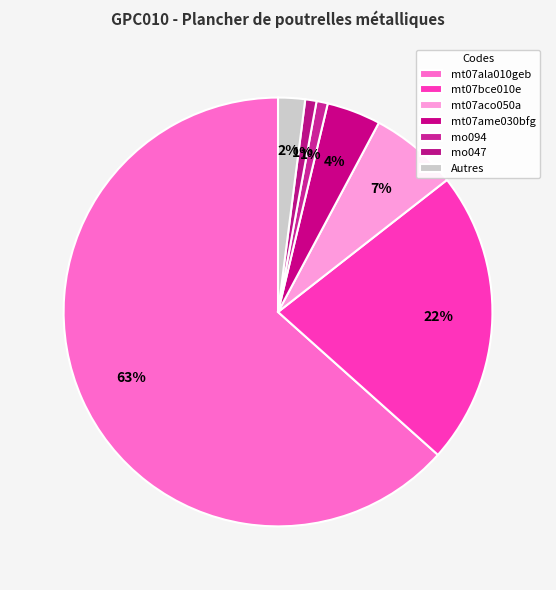

To the nearest percent, what percentage of the pie is mt07aco050a?

7%